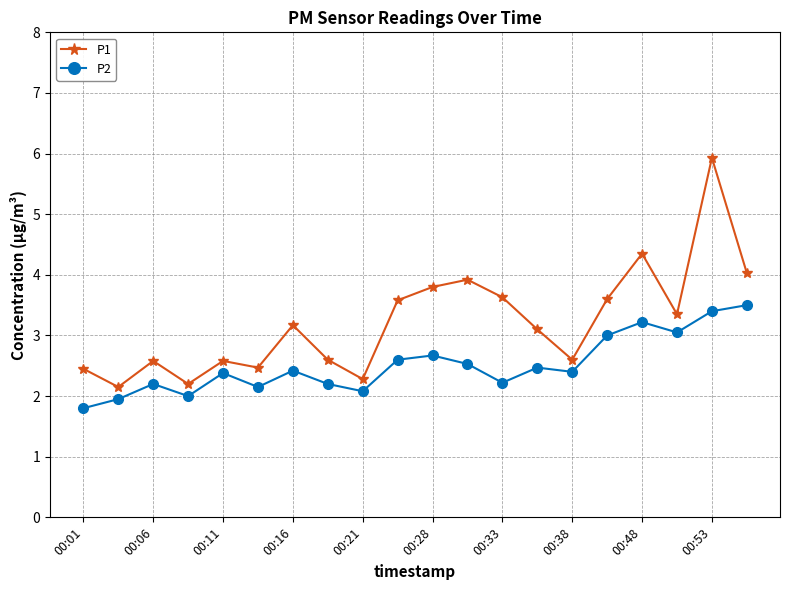

True or false: P1 and P2 cross at least once.

False